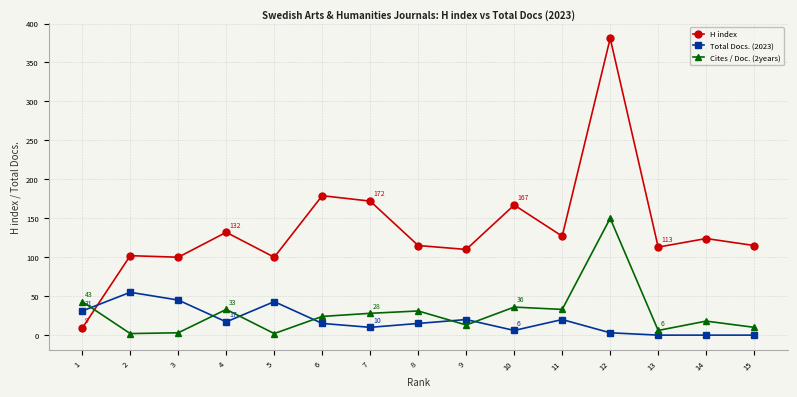

How many categories are shown in the chart?

15